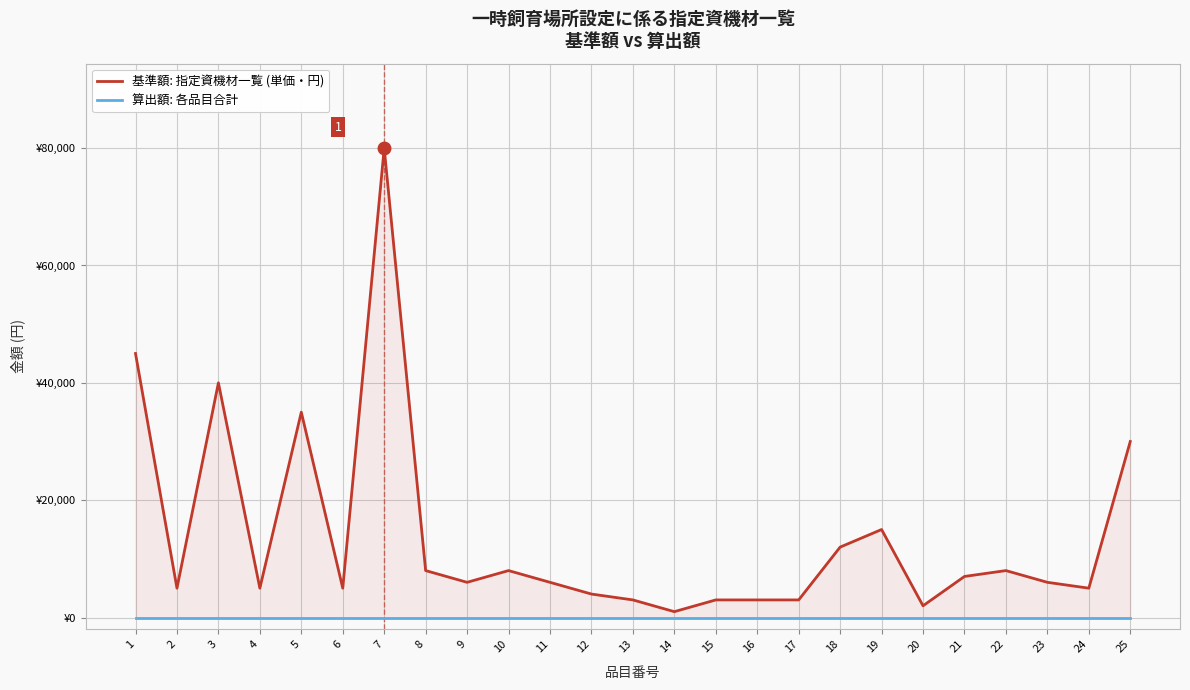

What is the average value of the 基準額: 指定資機材一覧 (単価・円) series?

13800